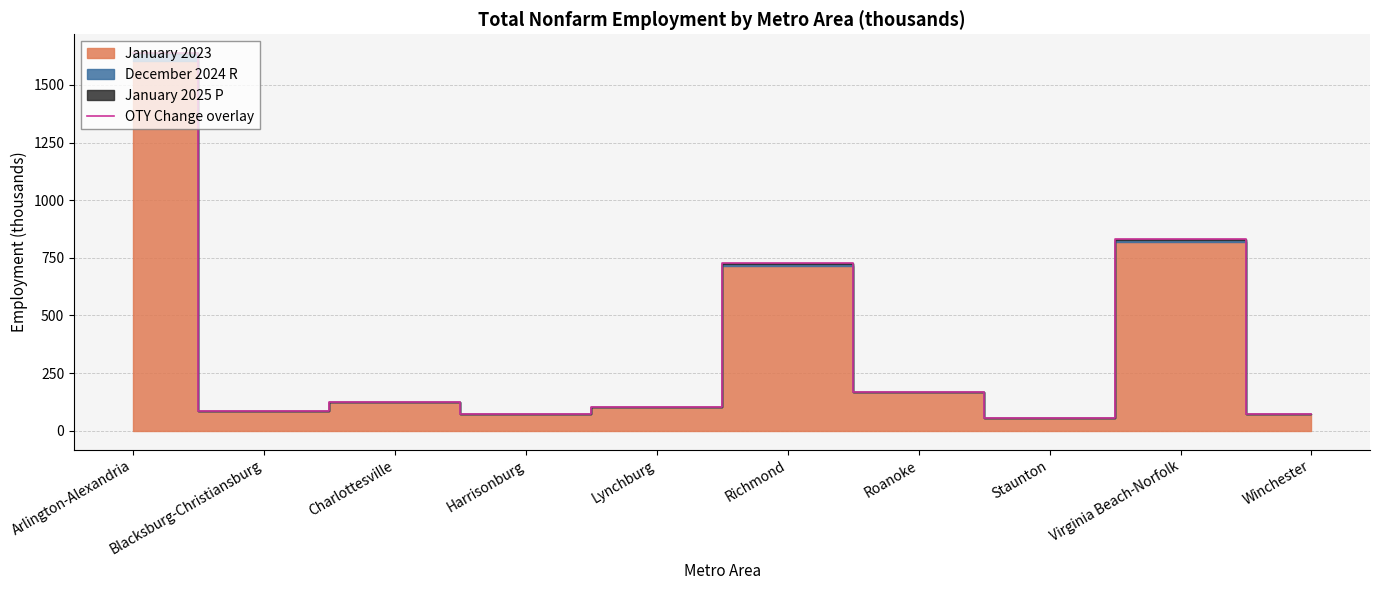

What is the label of the 4th point from the left?

Harrisonburg